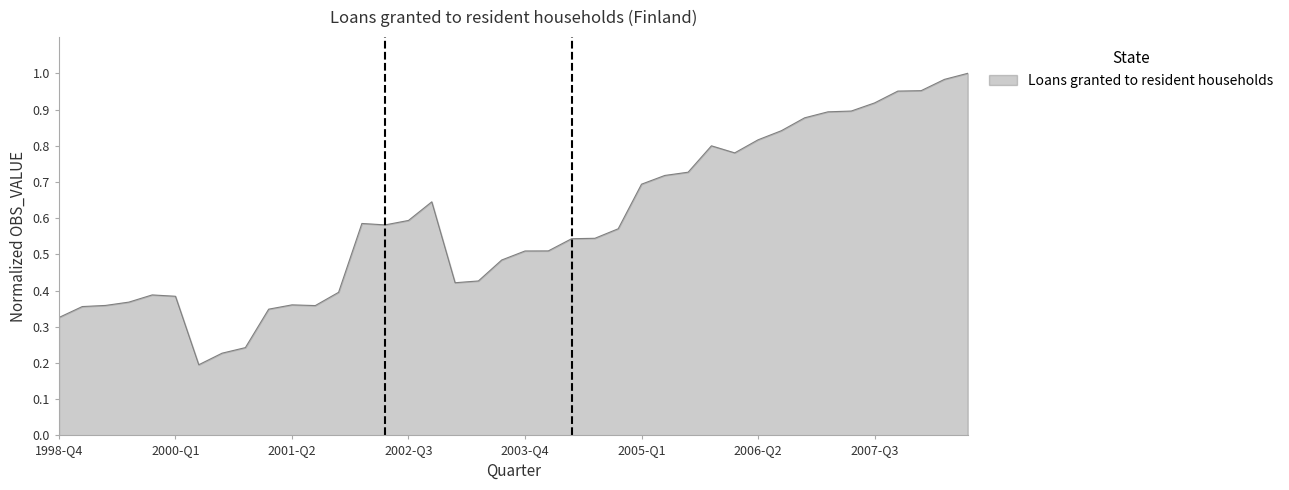

Does the chart display data point markers on the line(s)?

No